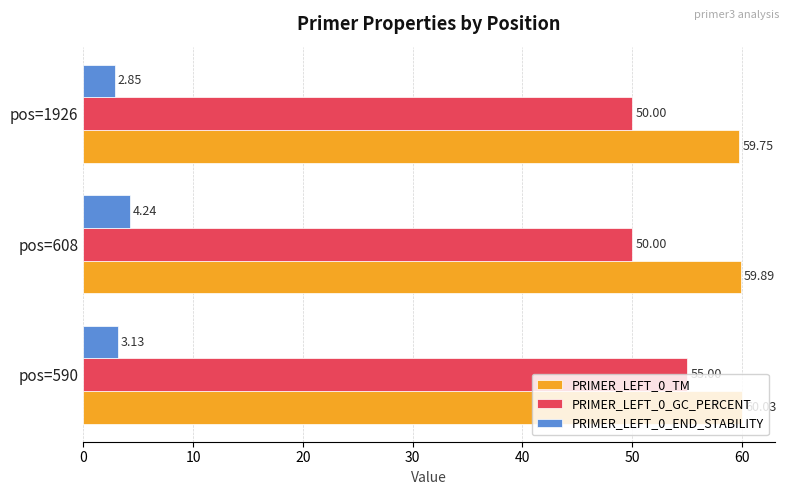

At which category is the sum across all series the highest?

pos=590